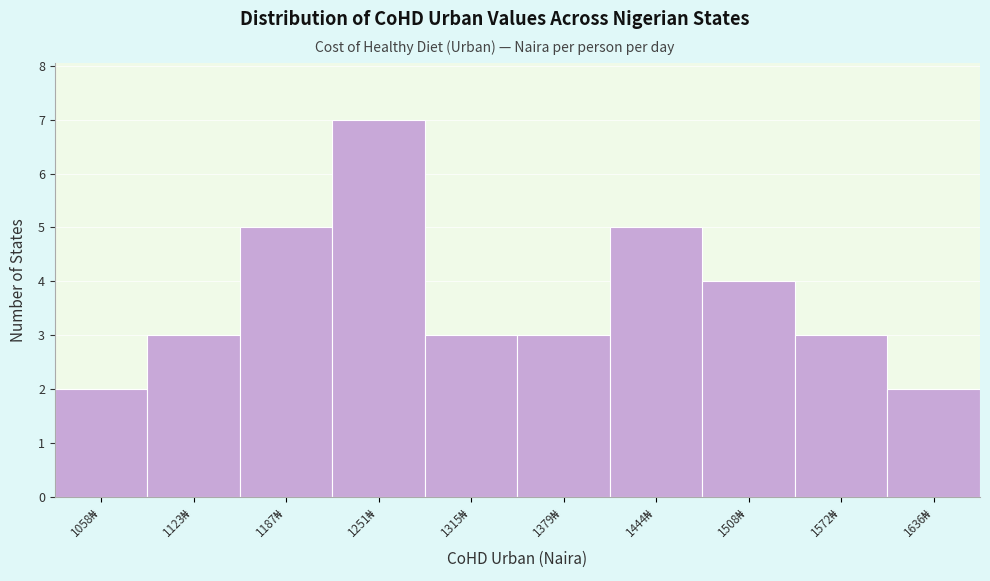

Reading left to right, transcribe all the data shown in this chart.

2	3	5	7	3	3	5	4	3	2